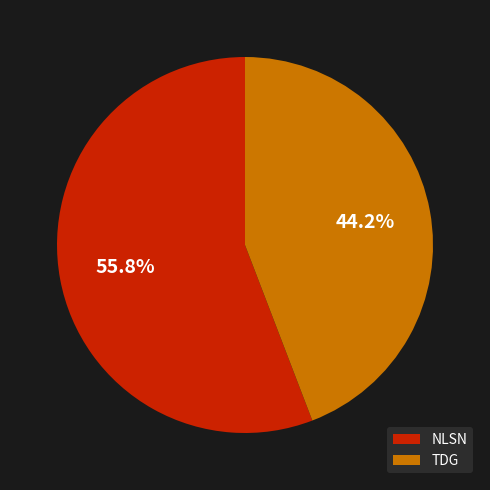

Which slice is the smallest?

TDG